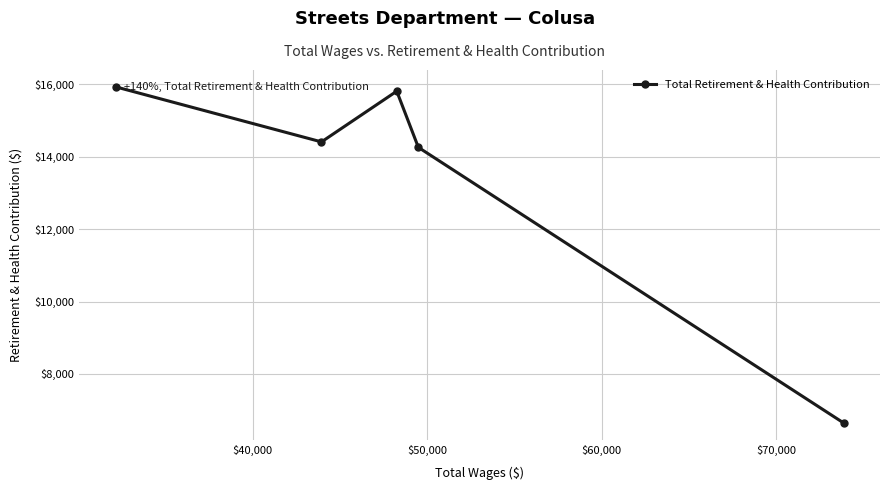

What is the smallest value displayed?

6644